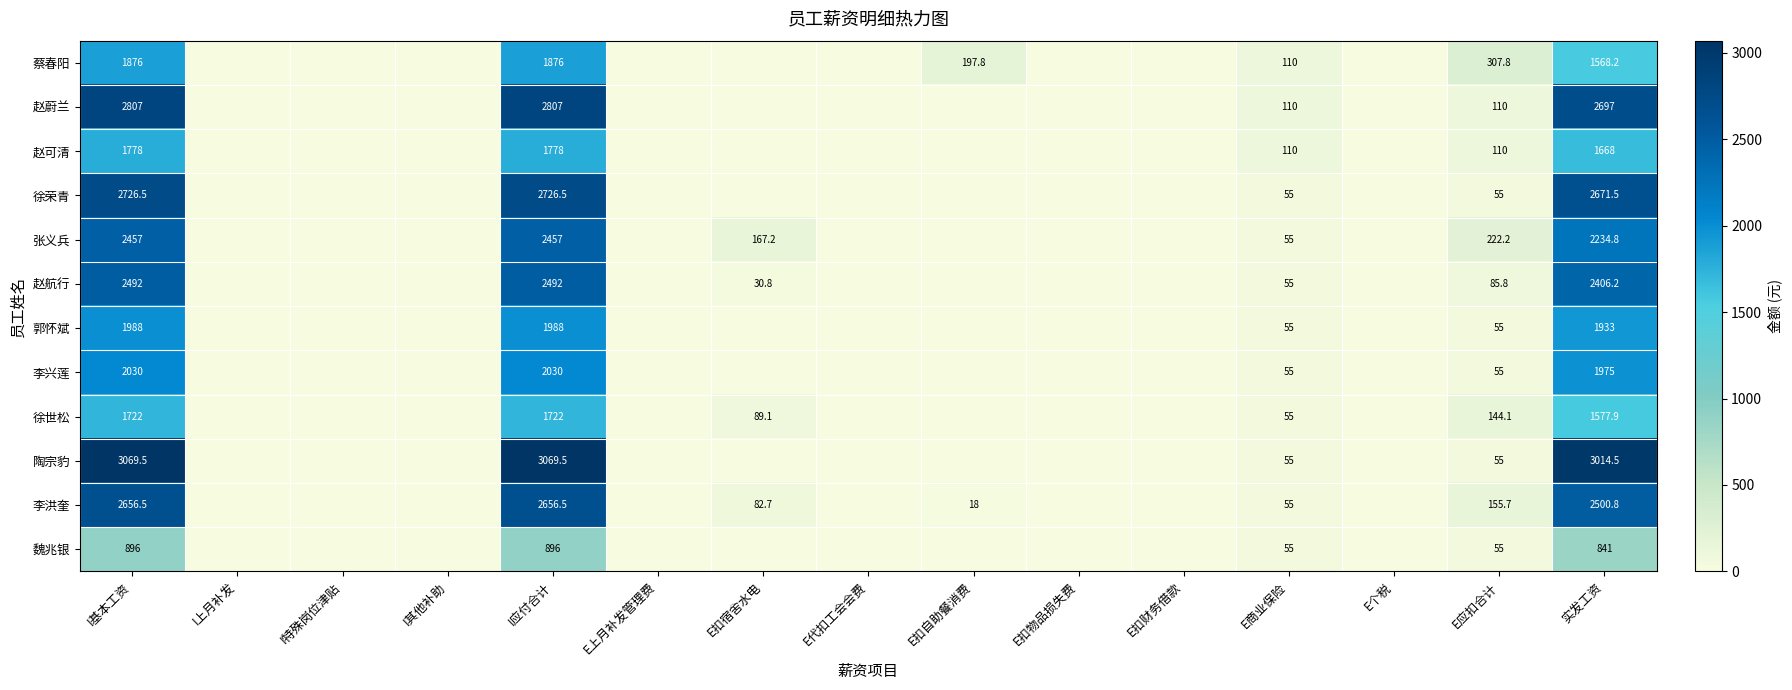

How many series are shown in this chart?

12